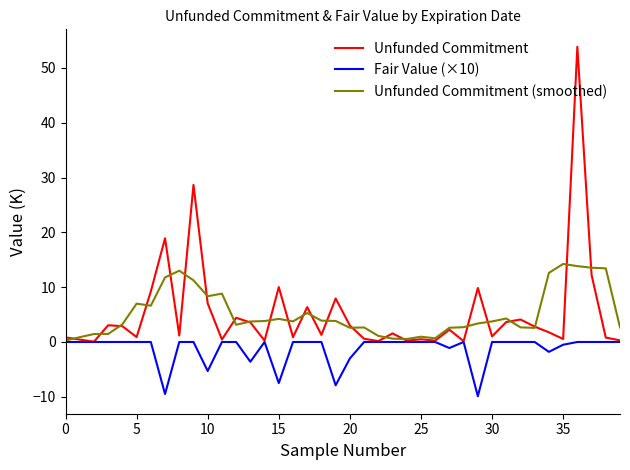

Rank the series by their maximum value, from lowest to highest.

Fair Value (×10), Unfunded Commitment (smoothed), Unfunded Commitment